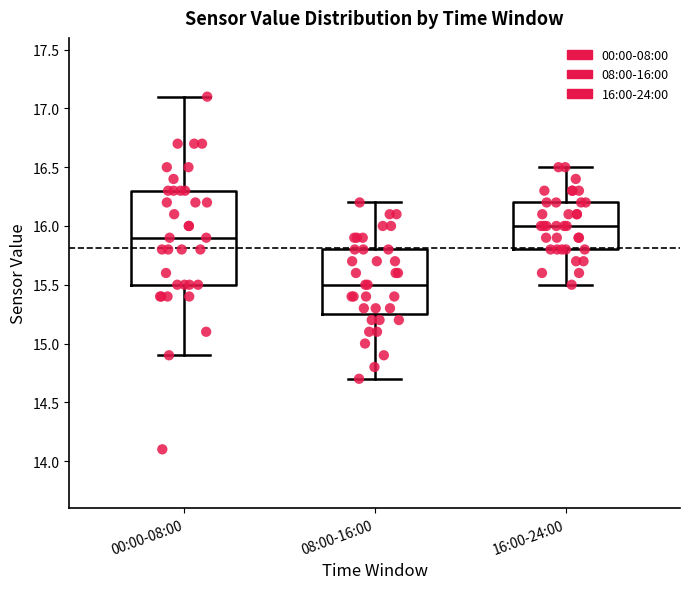

Reading left to right, transcribe this box plot: for each box, give where its median line is, the range the box spans, and where its two whiskers end, as read against the y-axis. The values are not printed on the chart, so give them approximately, as read against the axis.

00:00-08:00: median 15.90, box 15.50 to 16.30, whiskers 14.90 to 17.10
08:00-16:00: median 15.50, box 15.25 to 15.80, whiskers 14.70 to 16.20
16:00-24:00: median 16.00, box 15.80 to 16.20, whiskers 15.50 to 16.50